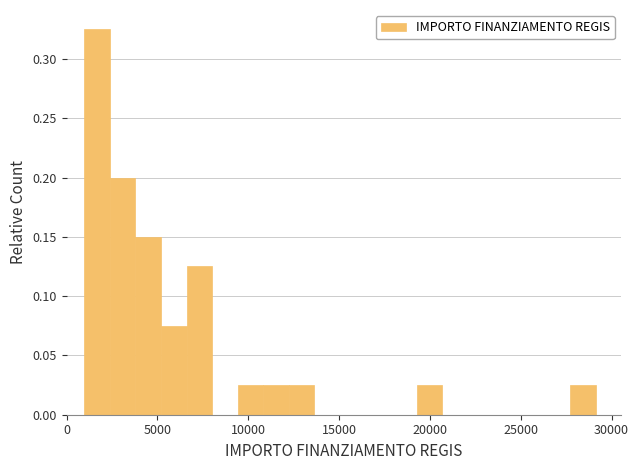

Read against the x-axis, roughly where is the centre of the tallest bar?

1500